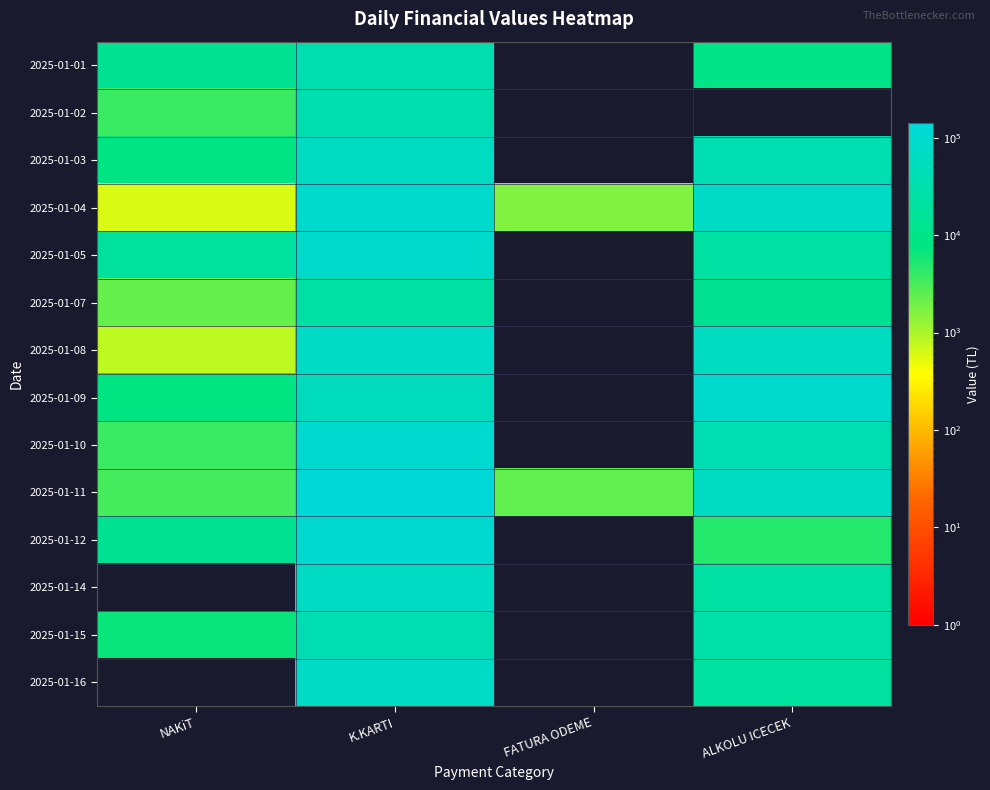

Rank the series at ALKOLU ICECEK from lowest to highest value.

2025-01-02, 2025-01-12, 2025-01-01, 2025-01-07, 2025-01-16, 2025-01-14, 2025-01-05, 2025-01-15, 2025-01-10, 2025-01-03, 2025-01-08, 2025-01-11, 2025-01-04, 2025-01-09